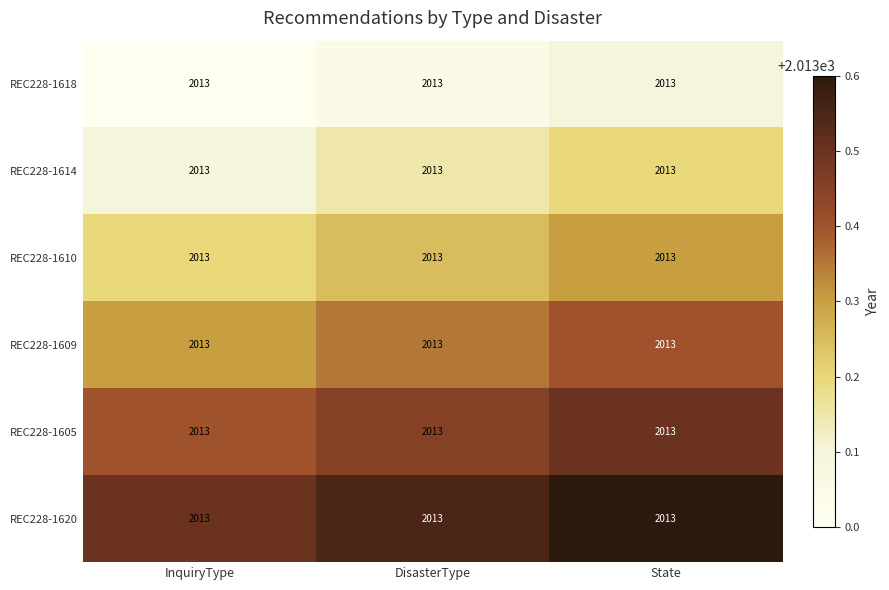

Rank the series at InquiryType from lowest to highest value.

REC228-1618, REC228-1614, REC228-1610, REC228-1609, REC228-1605, REC228-1620